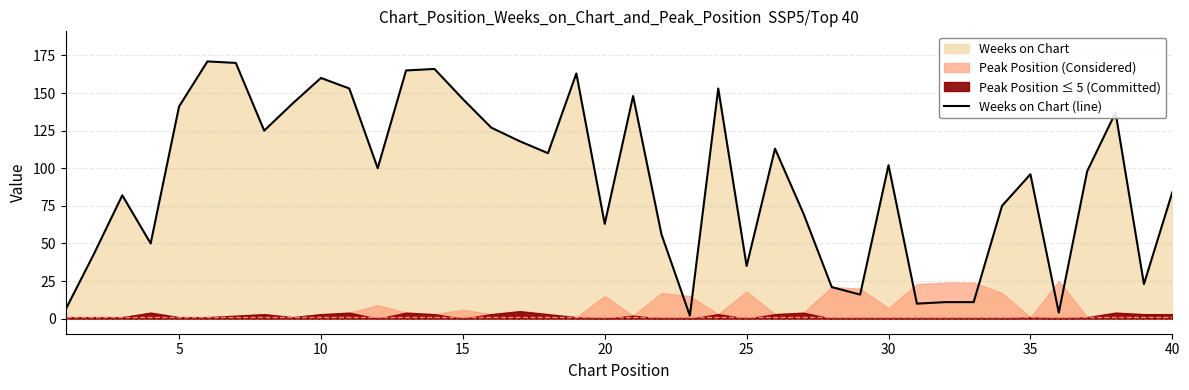

What is the highest value of the Weeks on Chart (line) series?

171